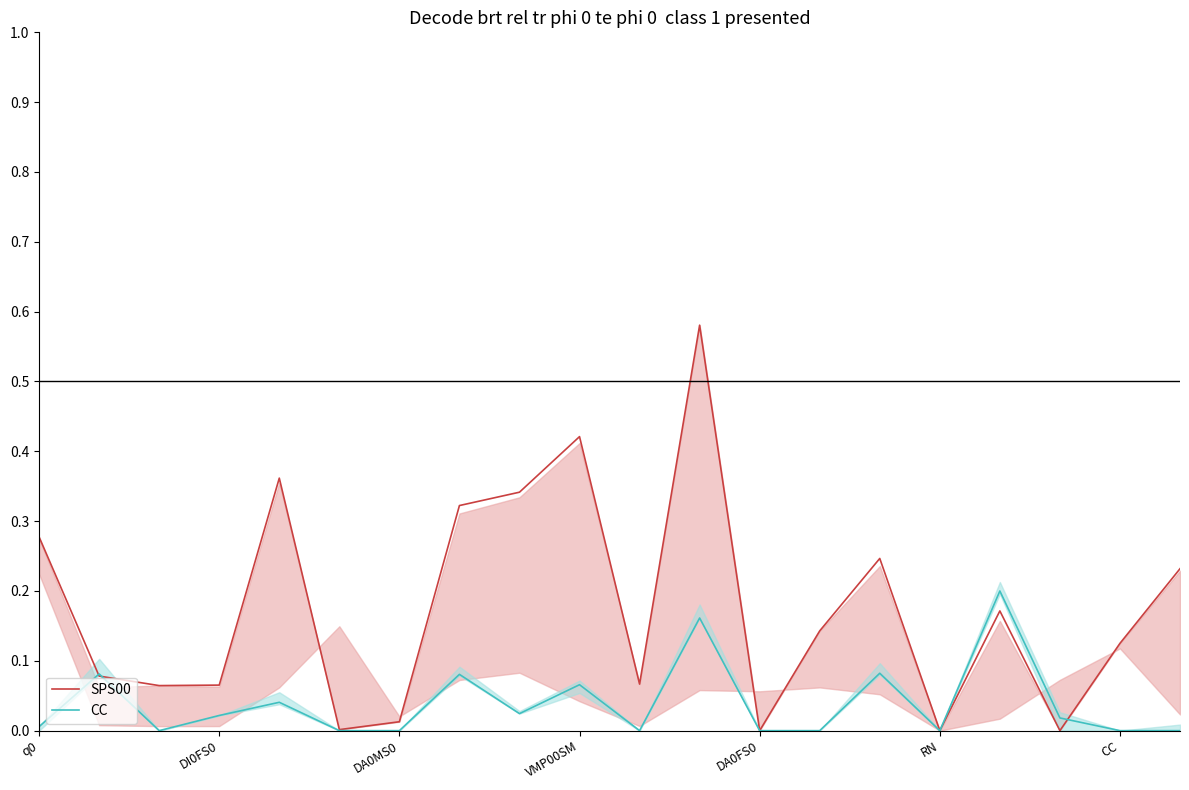

What is the label of the 20th point from the left?

19